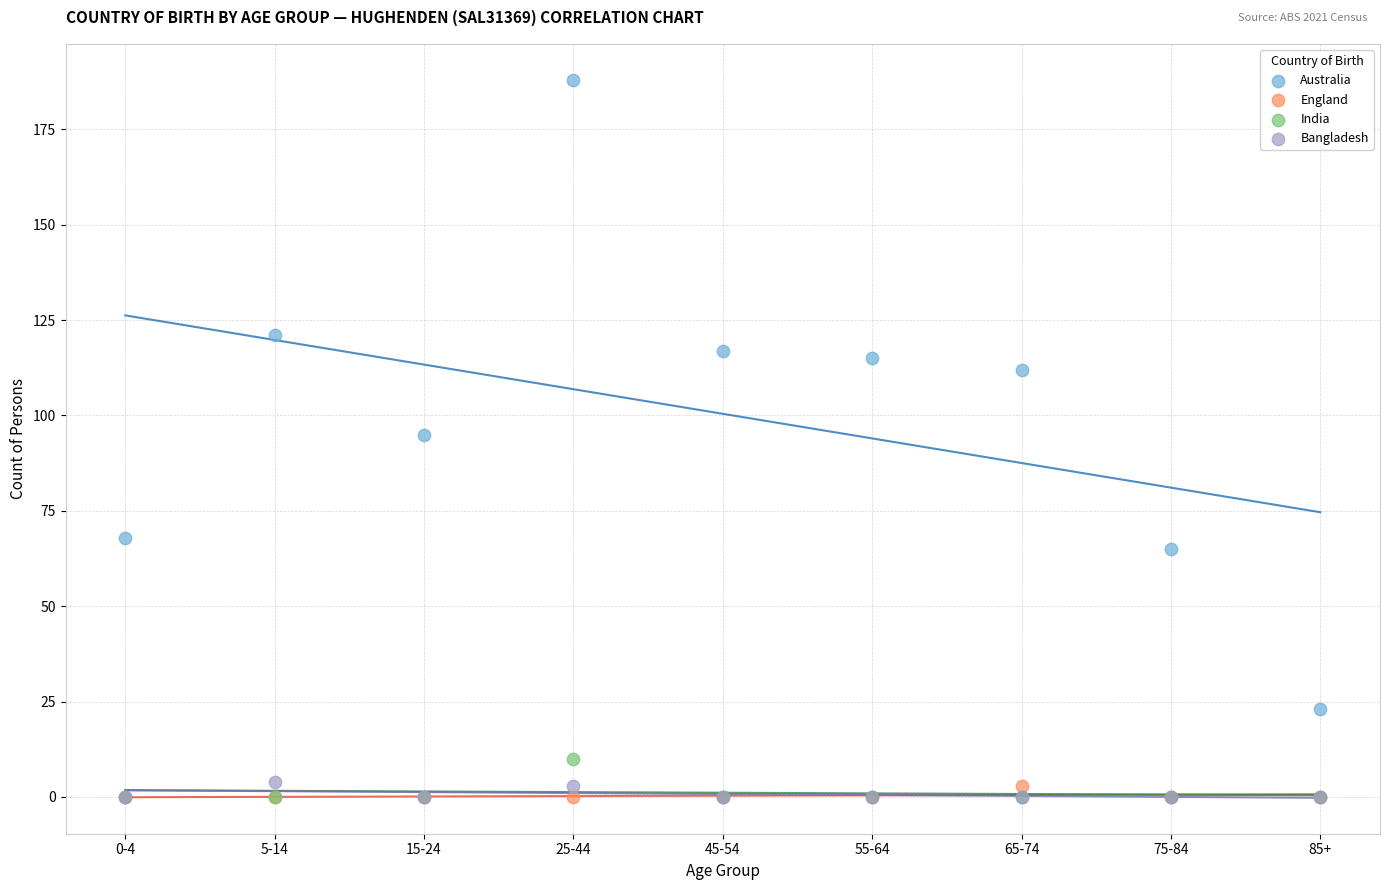

Which series has the widest spread of Y values?

Australia